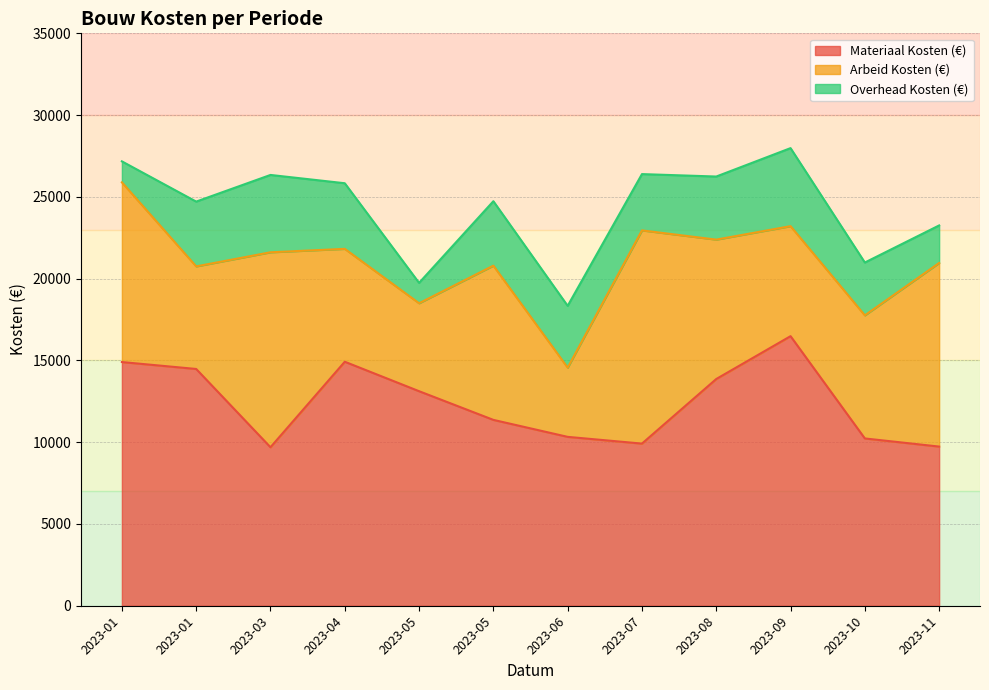

Where is the first local maximum for Arbeid Kosten (€)?

2023-03